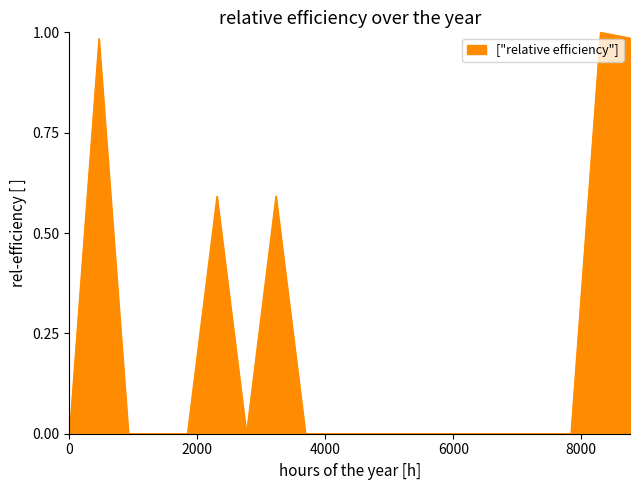

What is the greatest value displayed?

1.0